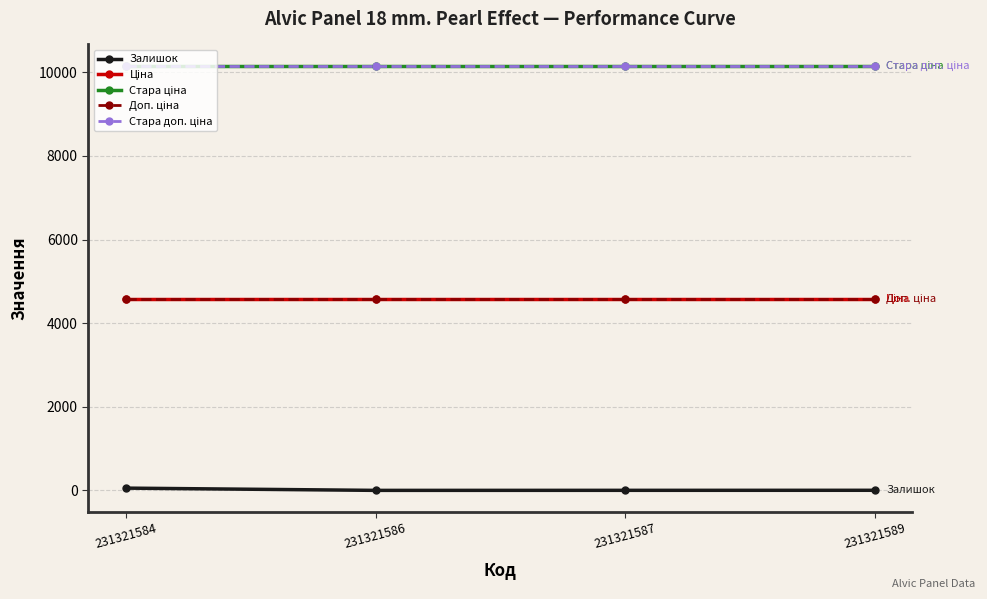

What is the value of the Залишок point at the 3rd from the left?

2.0